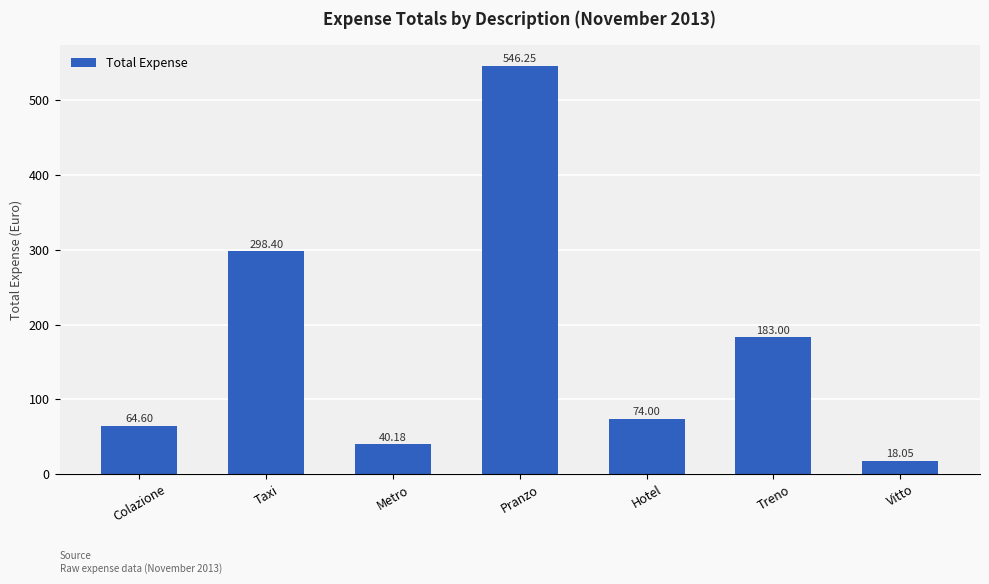

What is the ratio of the value at Metro to the value at Colazione?

0.6